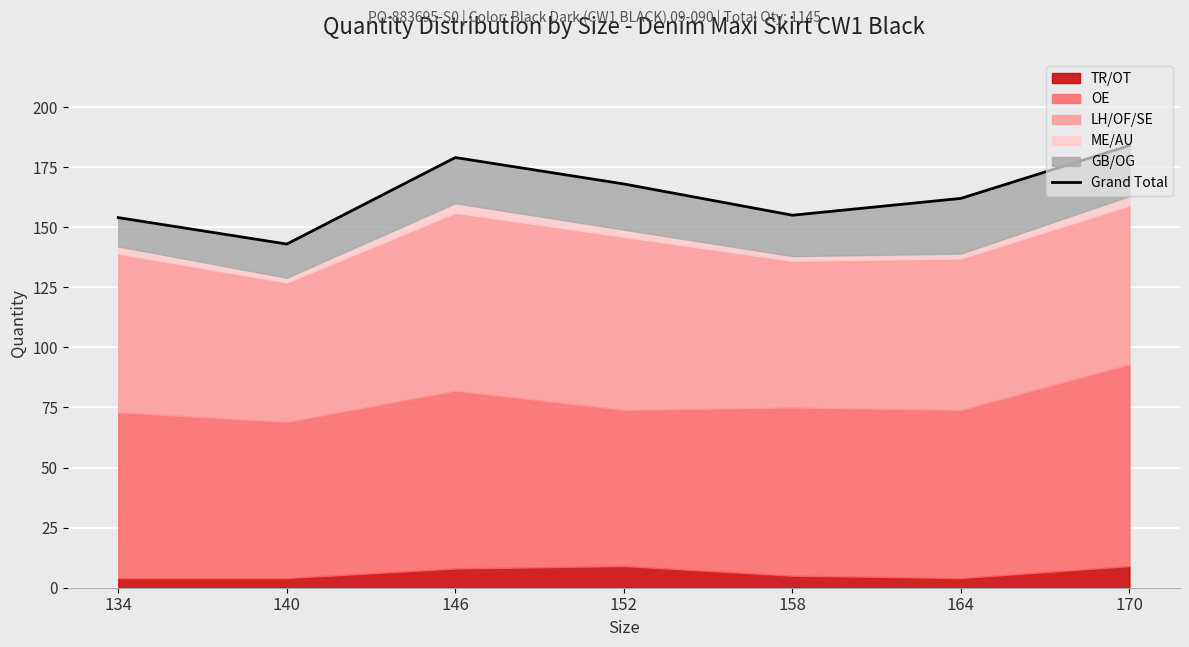

Rank the categories by value from lowest to highest.

140, 134, 158, 164, 152, 146, 170